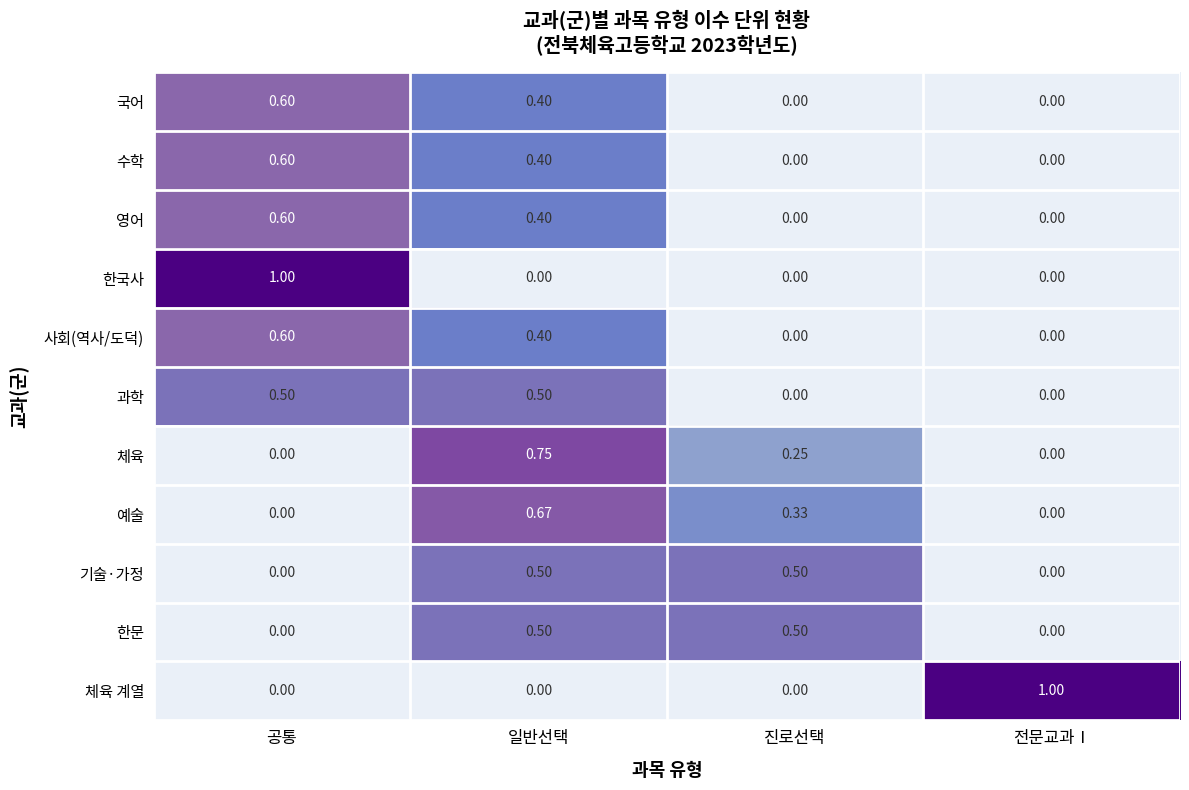

At which category is the sum across all series the highest?

일반선택